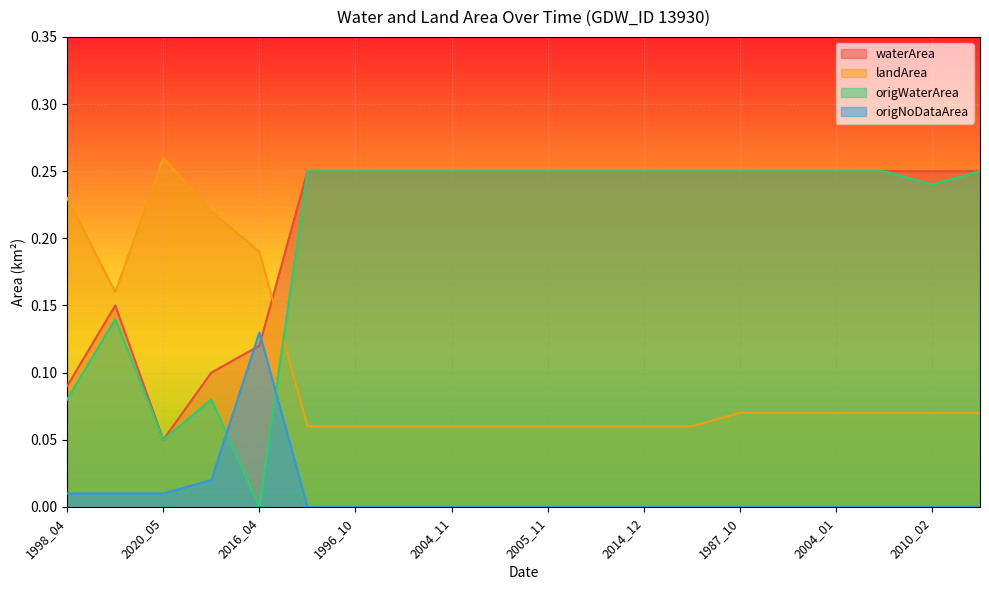

Which label corresponds to the largest value in the chart?

2020_05